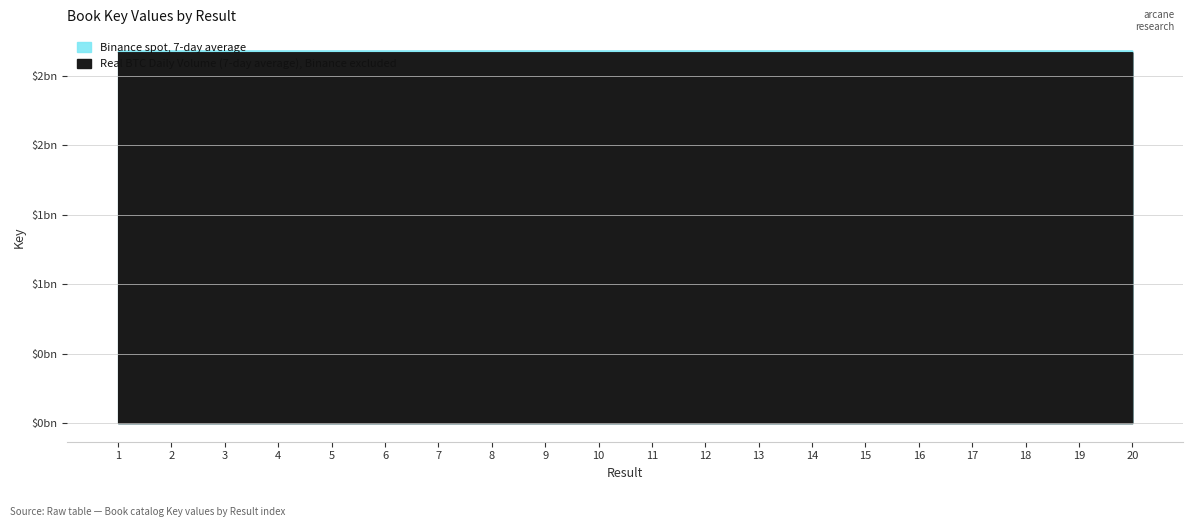

What are all the series names shown in the legend?

Real BTC Daily Volume (7-day average), Binance excluded, Binance spot, 7-day average